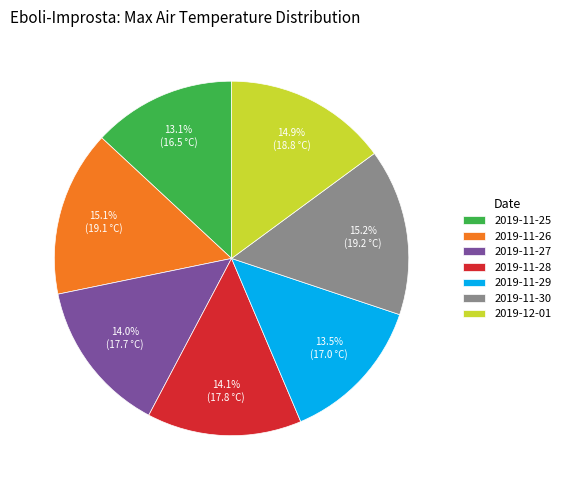

What is the ratio of the value at 2019-11-29 to the value at 2019-11-25?

1.0